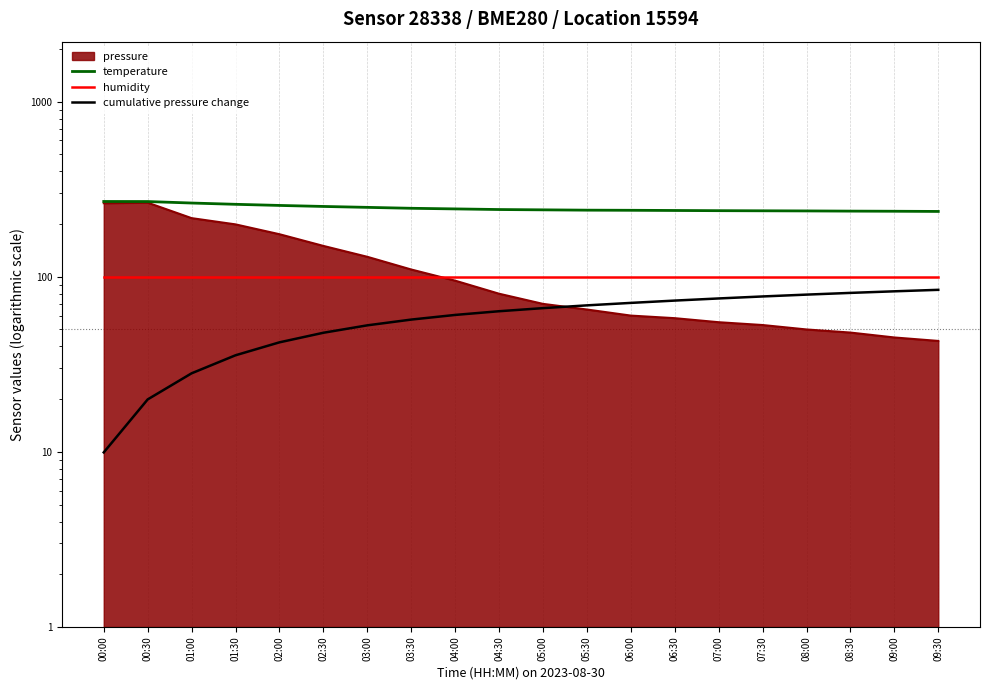

Reading right to left, list all the values displayed in this chart.

temperature: 09:30=236.0	09:00=236.6	08:30=237.0	08:00=237.6	07:30=238.0	07:00=238.4	06:30=239.0	06:00=239.6	05:30=240.0	05:00=241.0	04:30=242.0	04:00=244.0	03:30=246.0	03:00=249.0	02:30=252.0	02:00=255.4	01:30=259.2	01:00=263.6	00:30=268.8	00:00=269.0
humidity: 09:30=100.0	09:00=100.0	08:30=100.0	08:00=100.0	07:30=100.0	07:00=100.0	06:30=100.0	06:00=100.0	05:30=100.0	05:00=100.0	04:30=100.0	04:00=100.0	03:30=100.0	03:00=100.0	02:30=100.0	02:00=100.0	01:30=100.0	01:00=100.0	00:30=100.0	00:00=100.0
cumulative pressure change: 09:30=84.2	09:00=82.6	08:30=80.9	08:00=79.1	07:30=77.2	07:00=75.2	06:30=73.1	06:00=70.9	05:30=68.6	05:00=66.2	04:30=63.5	04:00=60.5	03:30=56.9	03:00=52.8	02:30=47.9	02:00=42.2	01:30=35.6	01:00=28.1	00:30=19.9	00:00=9.9